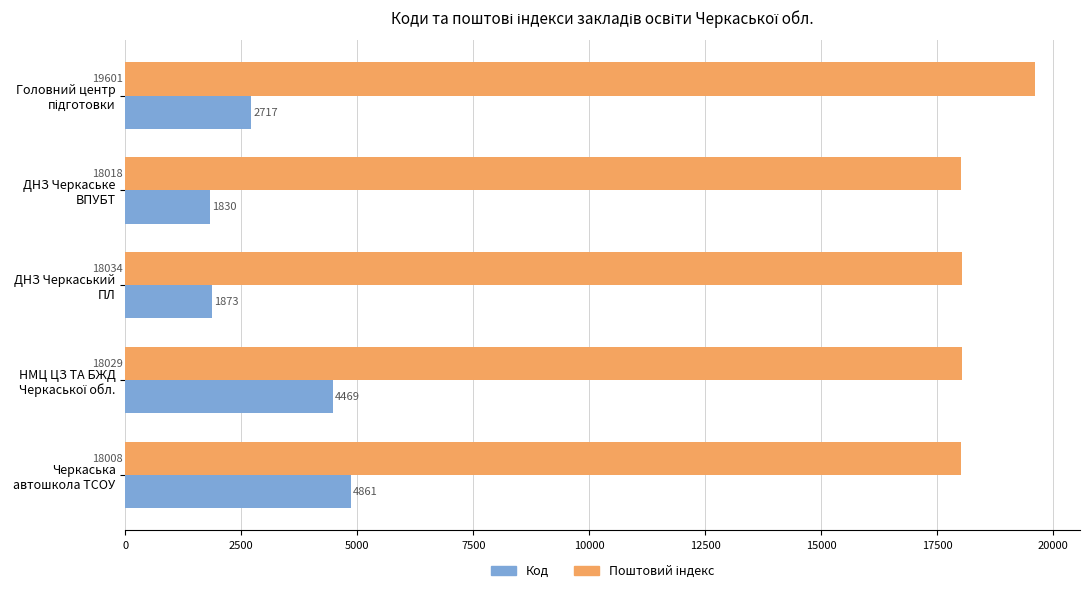

What is the maximum value for Код?

4861